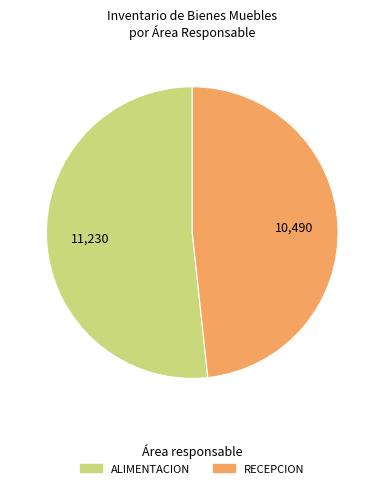

Count the number of slices in the pie.

2